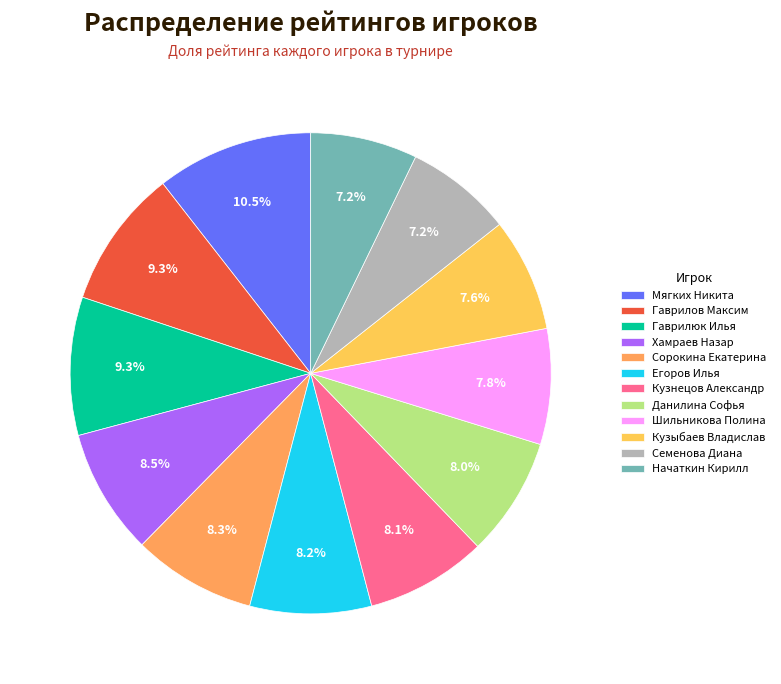

Which slice is the largest?

Мягких Никита